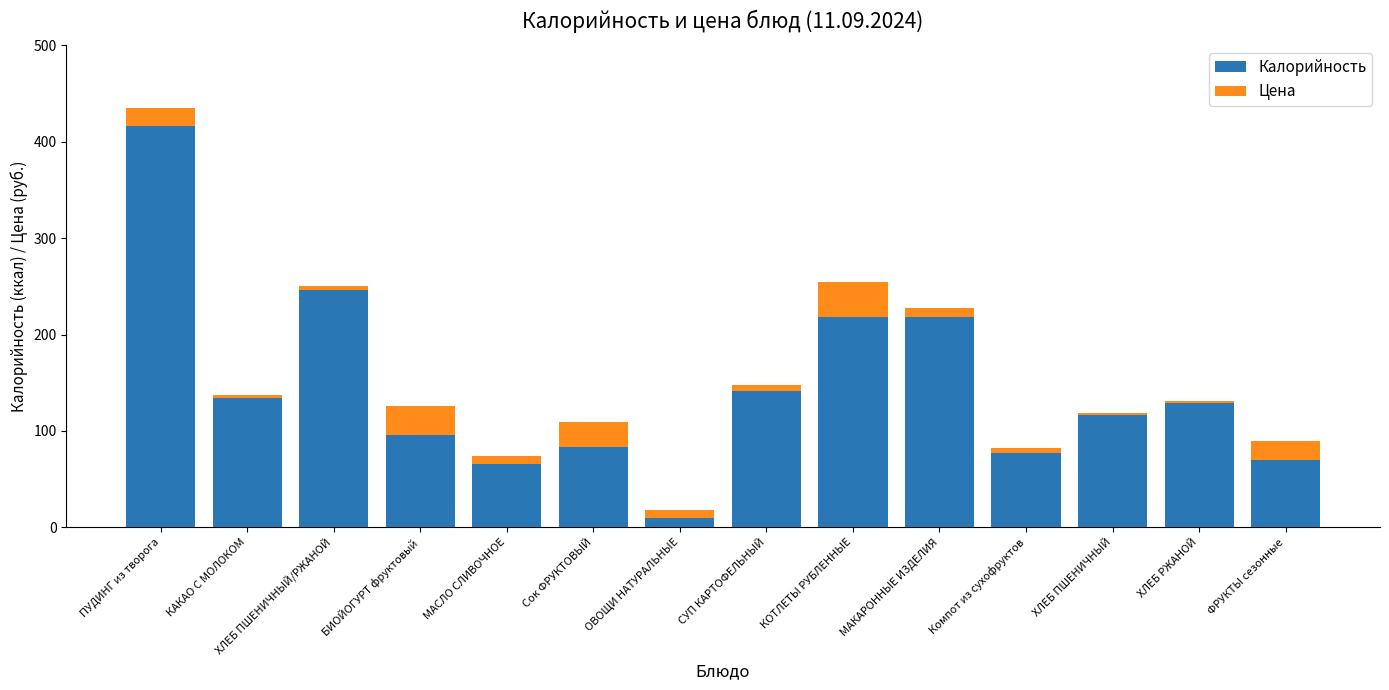

The value of Калорийность at МАСЛО СЛИВОЧНОЕ is 21.0. True or false?

False